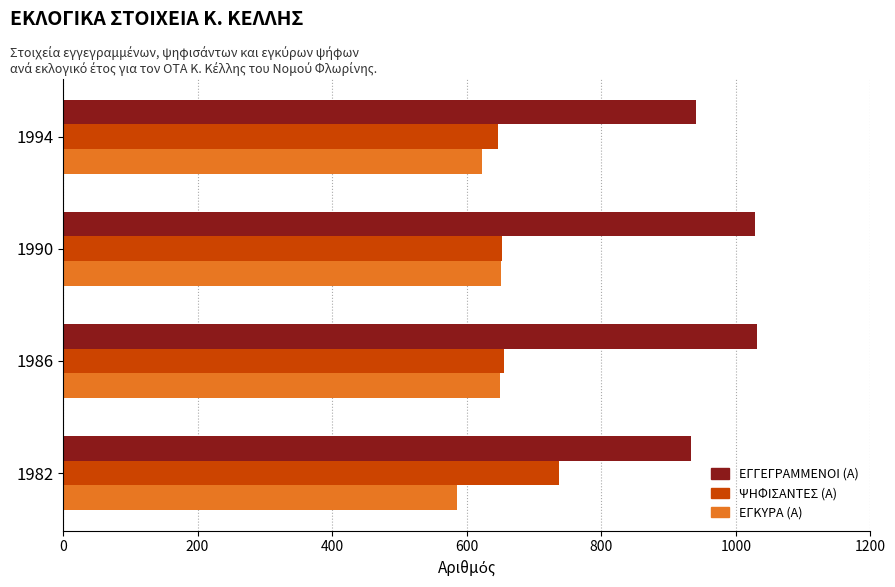

Which label corresponds to the smallest value in the chart?

1982